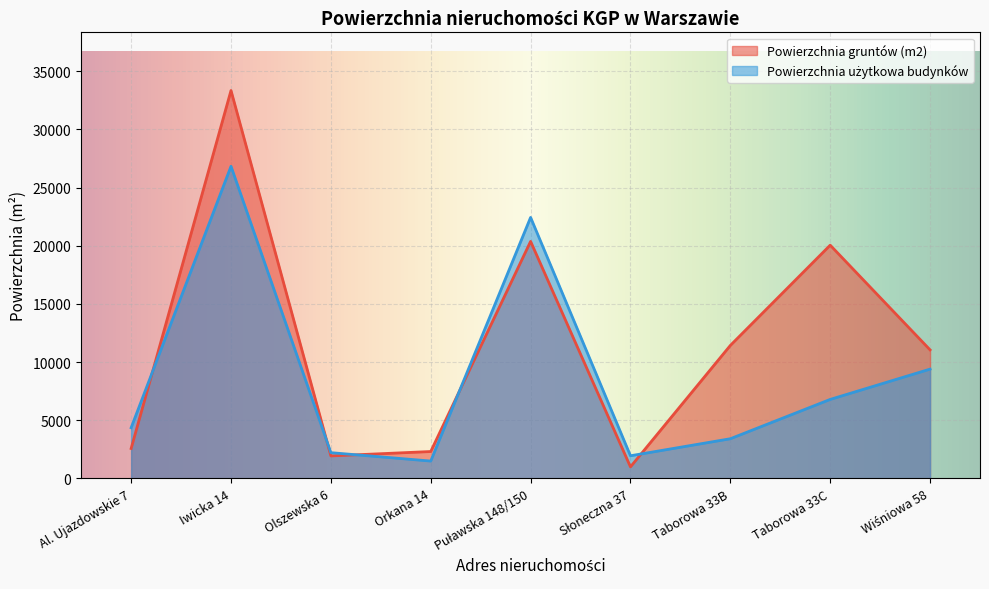

Which series has the widest spread of values?

Powierzchnia gruntów (m2)